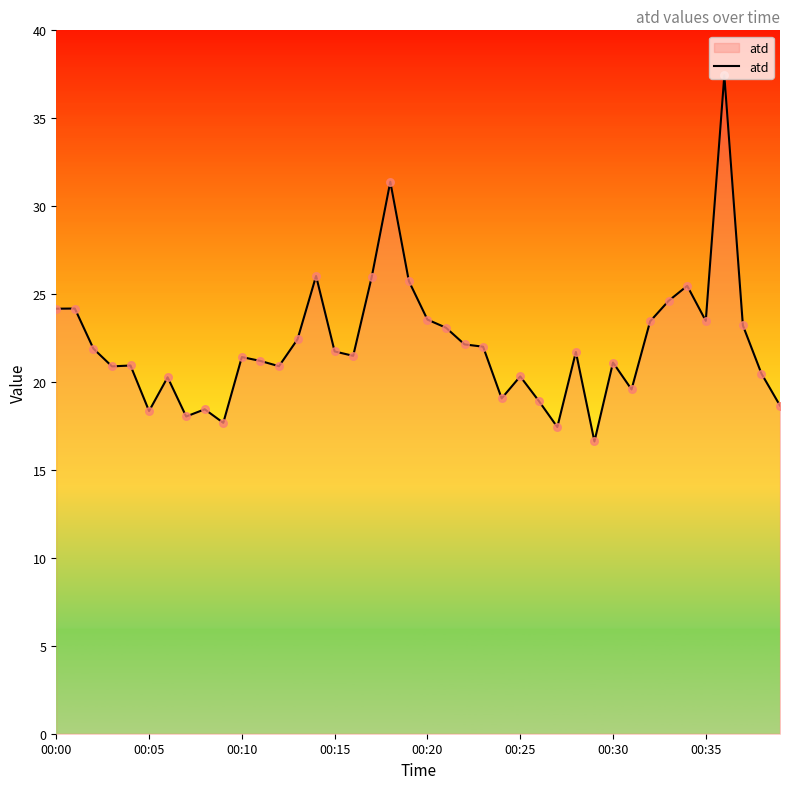

What is the minimum value shown in the chart?

16.6